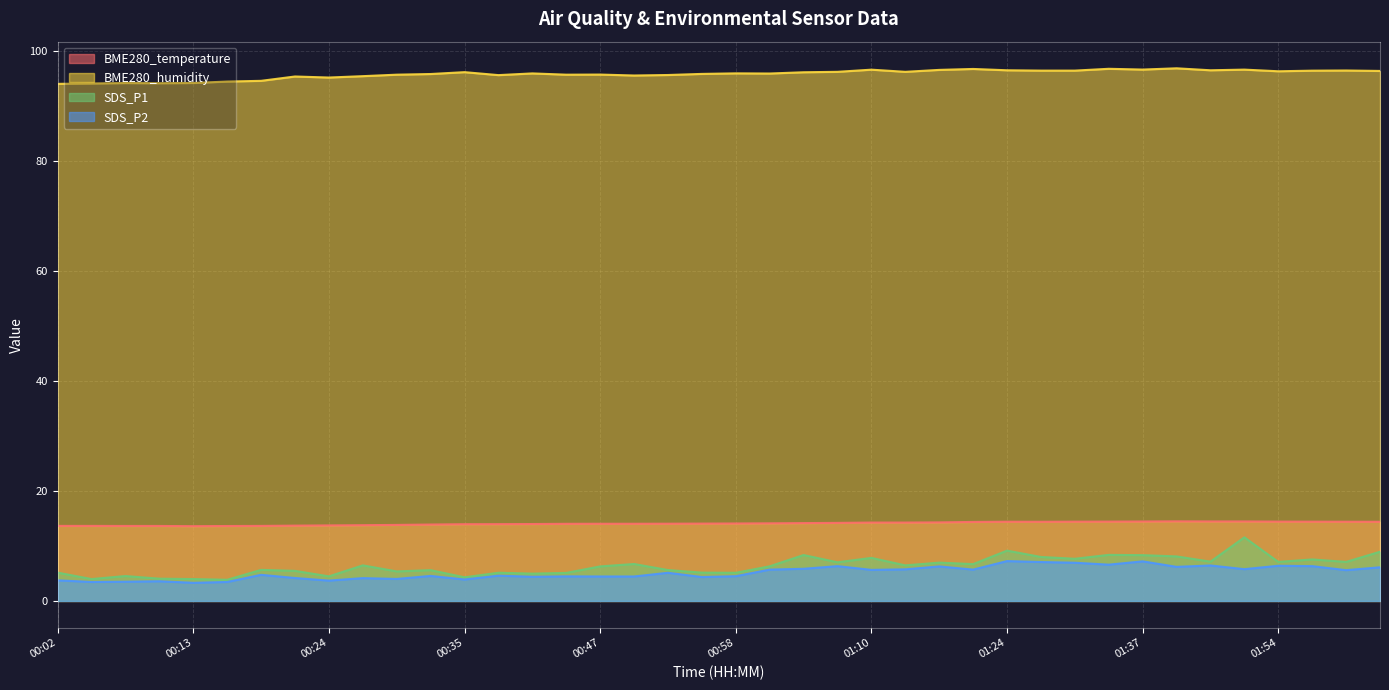

What is the spread (max minus min) of values at 01:15?

90.3